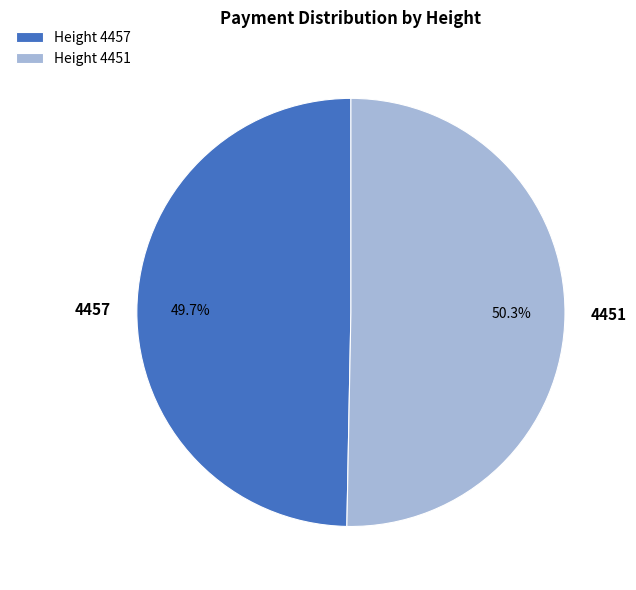

Does any single category account for the majority?

Yes